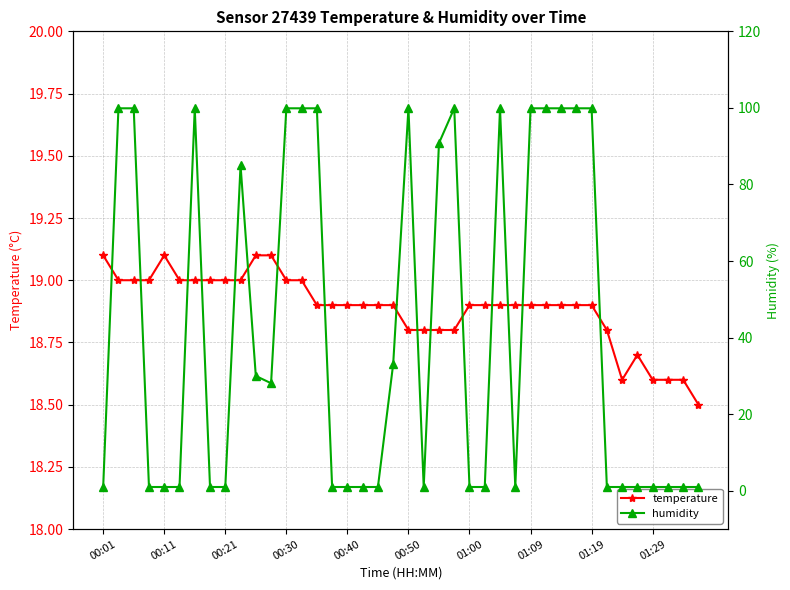

Reading right to left, what are all the values shown in this chart?

temperature: 18.5	18.6	18.6	18.6	18.7	18.6	18.8	18.9	18.9	18.9	18.9	18.9	18.9	18.9	18.9	18.9	18.8	18.8	18.8	18.8	18.9	18.9	18.9	18.9	18.9	18.9	19.0	19.0	19.1	19.1	19.0	19.0	19.0	19.0	19.0	19.1	19.0	19.0	19.0	19.1
humidity: 1.0	1.0	1.0	1.0	1.0	1.0	1.0	99.9	99.9	99.9	99.9	99.9	1.0	99.9	1.0	1.0	99.9	90.8	1.0	99.9	33.1	1.0	1.0	1.0	1.0	99.9	99.9	99.9	28.1	30.0	85.0	1.0	1.0	99.9	1.0	1.0	1.0	99.9	99.9	1.0